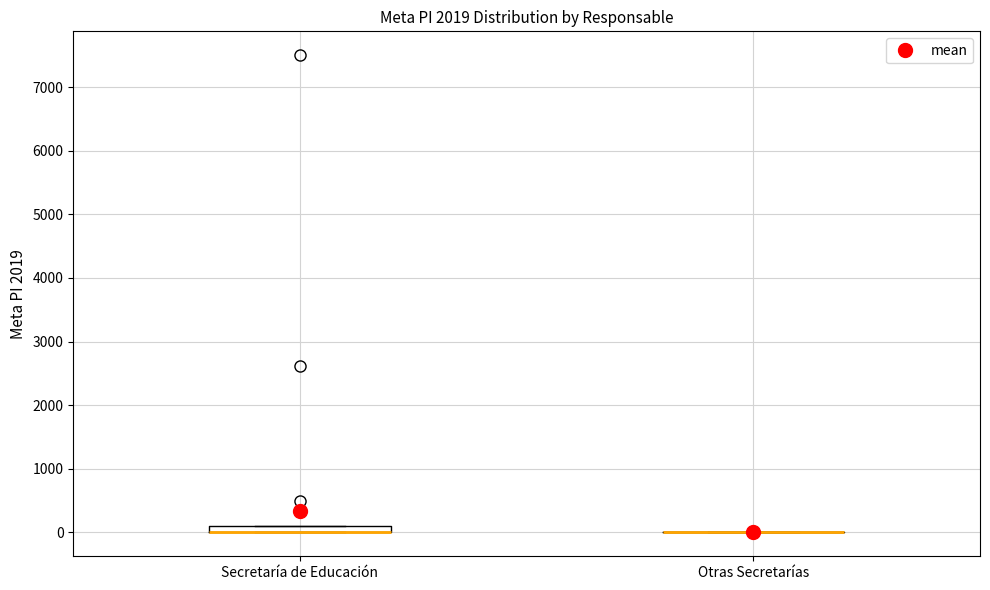

Where is the lower edge of the box for Secretaría de Educación on the y-axis? The values are not printed on the chart, so give them approximately, as read against the axis.

0